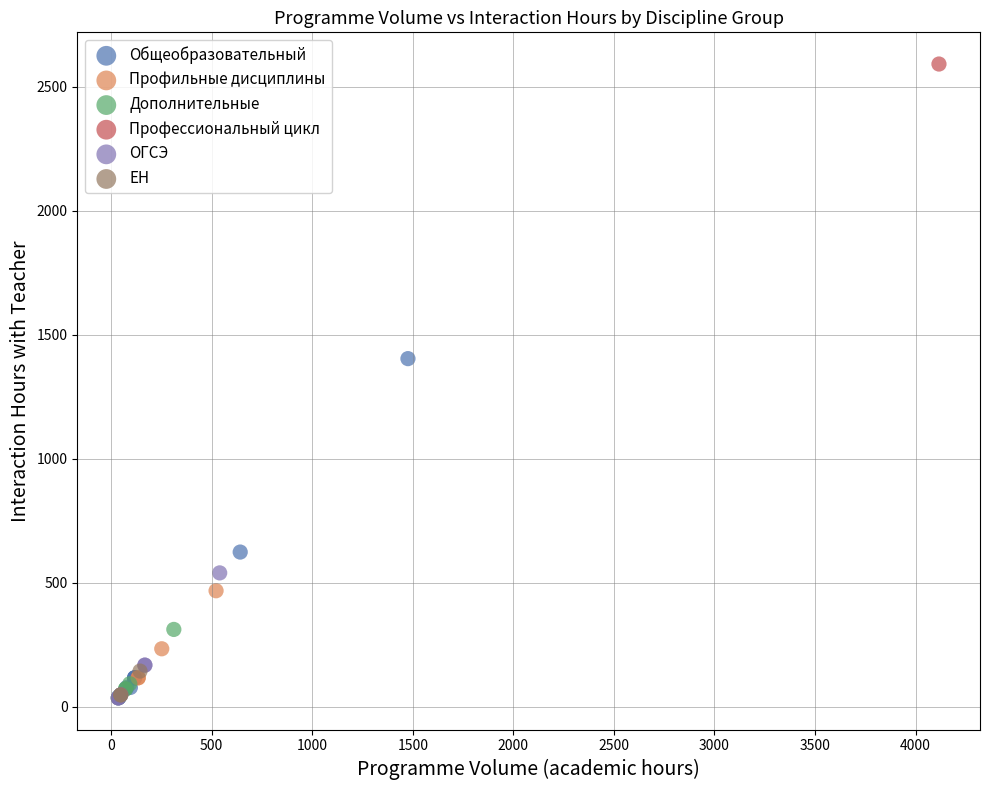

Which series reaches the maximum Y coordinate?

Профессиональный цикл